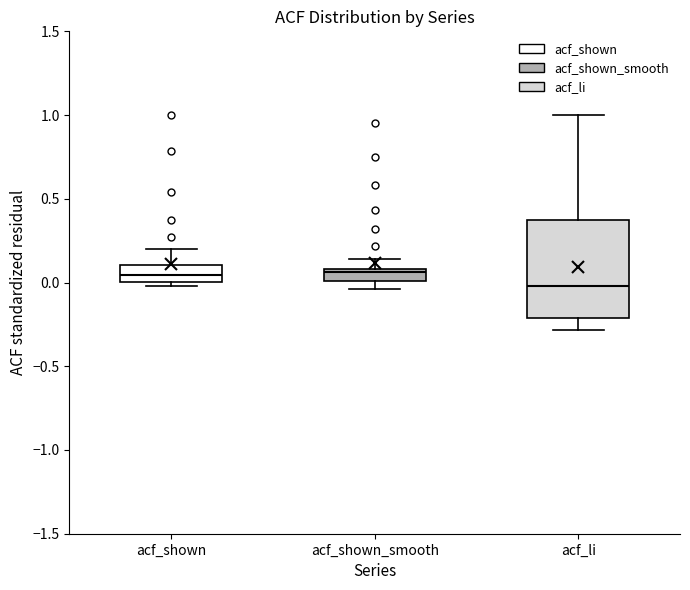

Where does the median line of the box for acf_shown sit on the y-axis? The values are not printed on the chart, so give them approximately, as read against the axis.

0.05